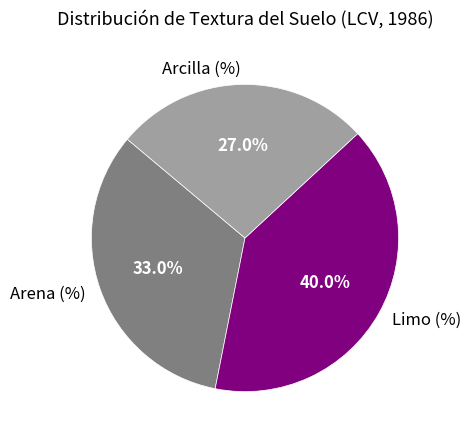

Which category has the biggest portion of the pie?

Limo (%)